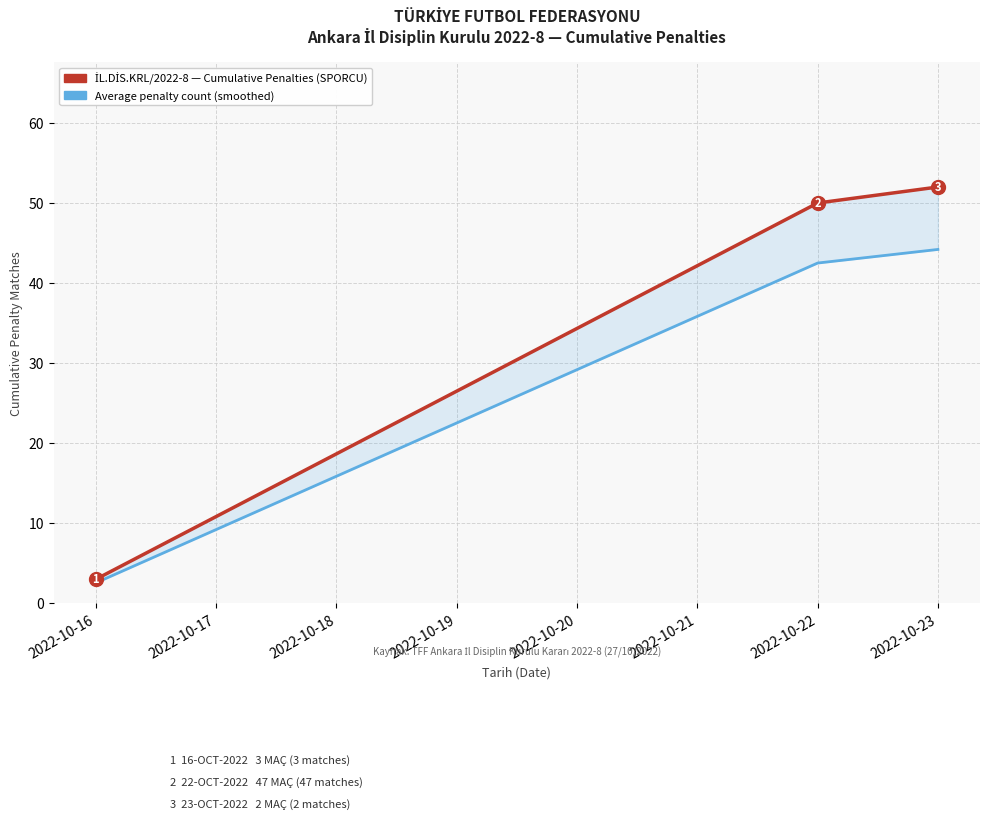

Between 2022-10-16 and 2022-10-23, which series saw the biggest shift?

İL.DİS.KRL/2022-8 — Cumulative Penalties